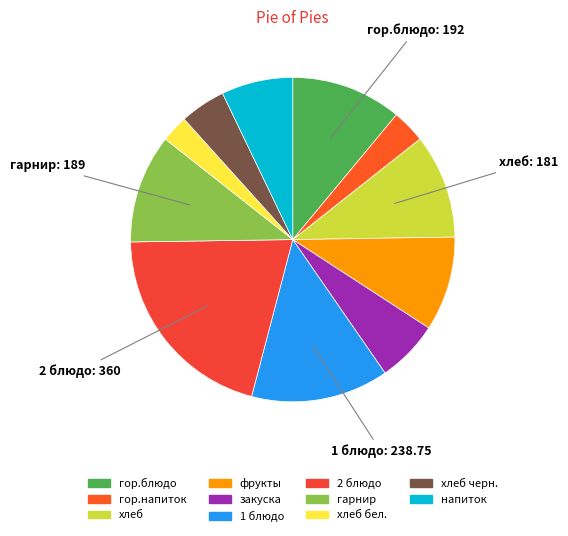

How many segments does this pie chart have?

11